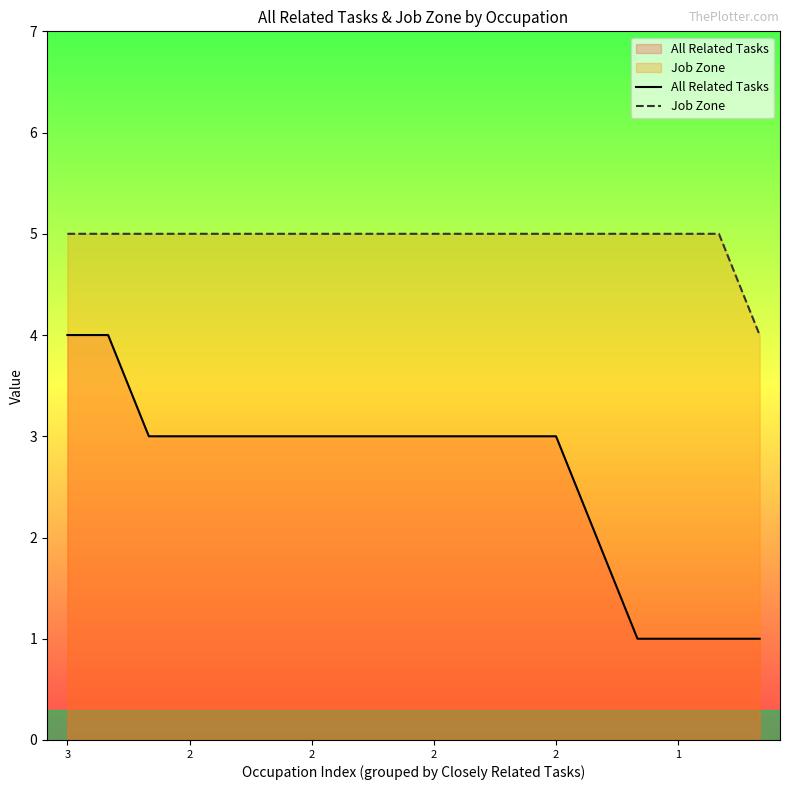

How many values in the All Related Tasks series are below 3?

5